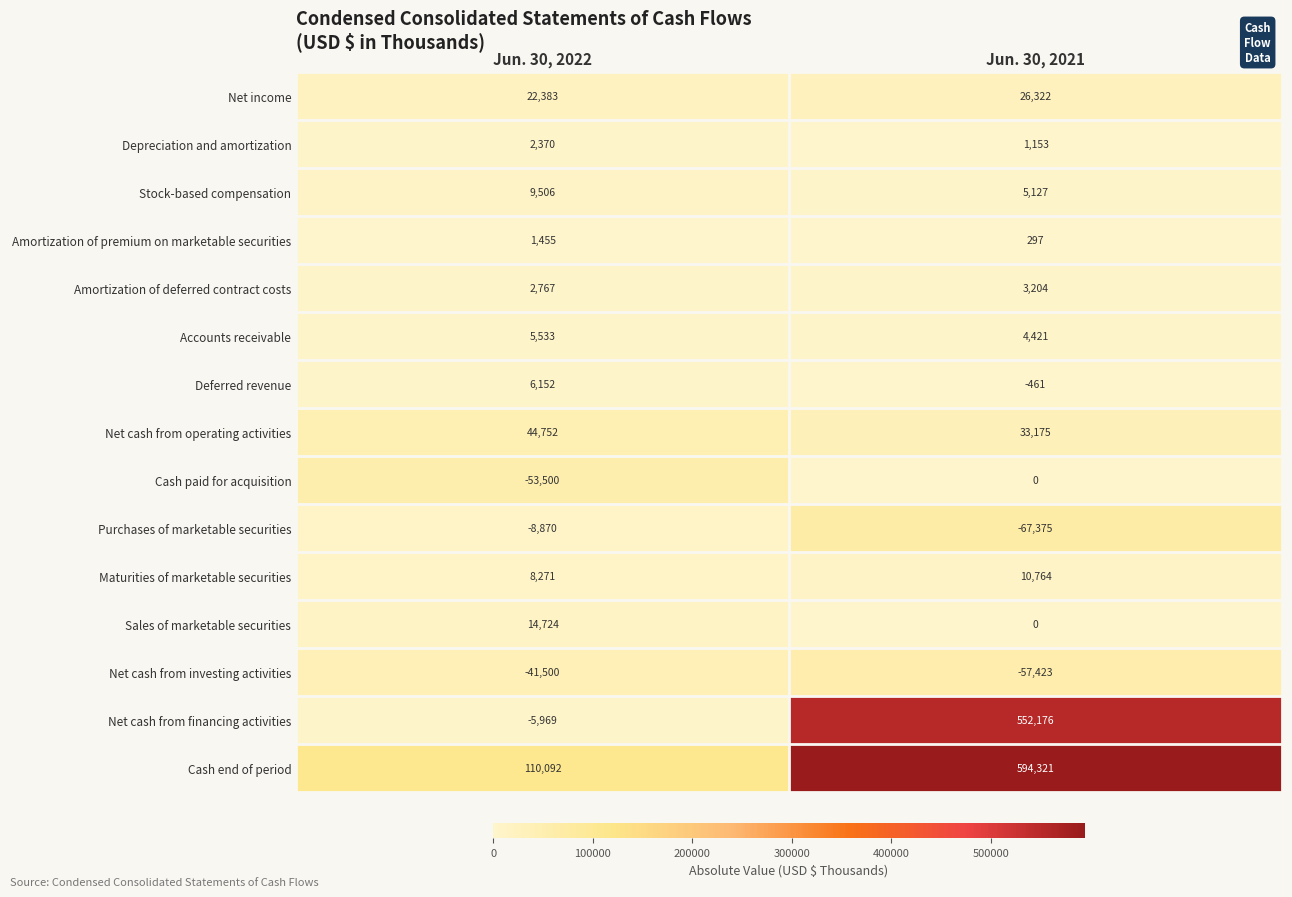

Which category has the lowest value across all series?

Jun. 30, 2021